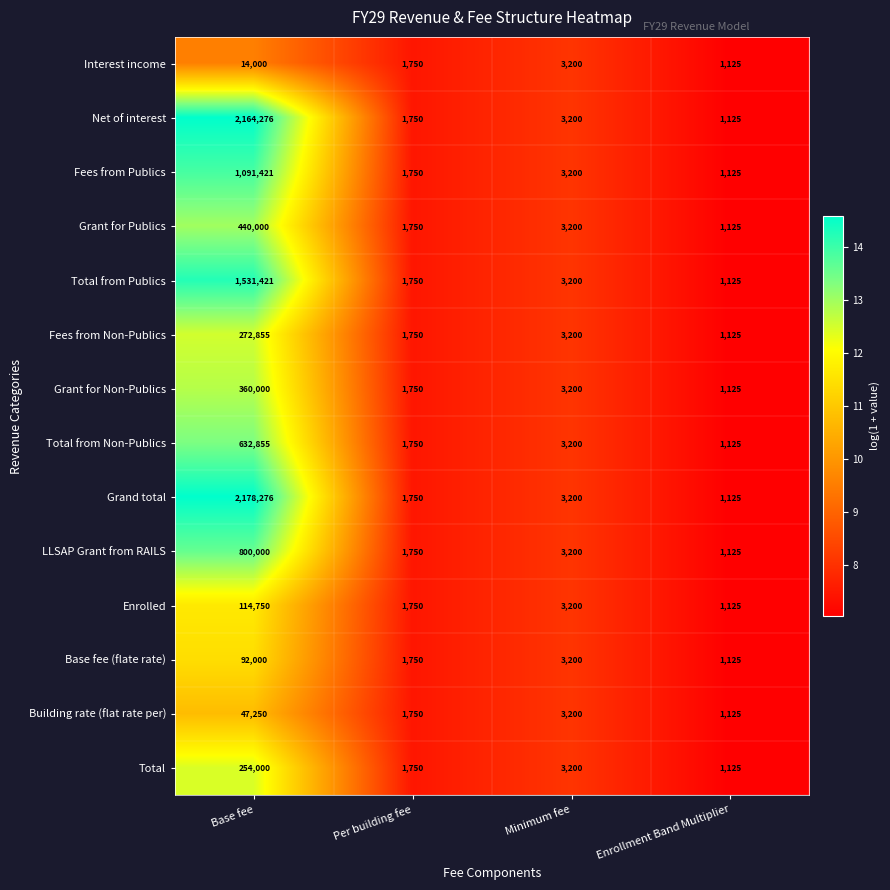

Read the Grant for Non-Publics value at Per building fee, to the nearest 50.

1750